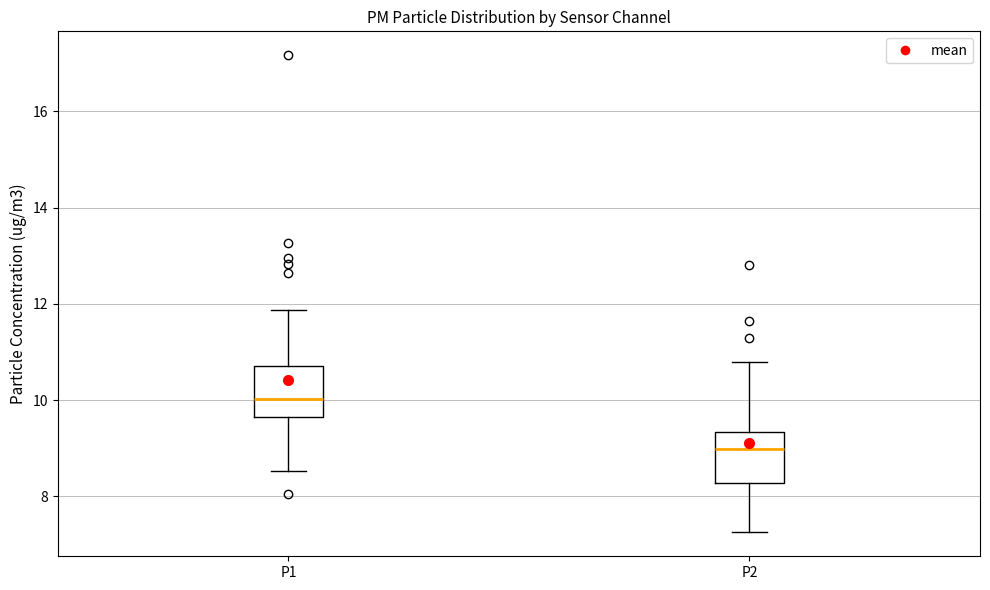

Which box has the lowest median line?

P2